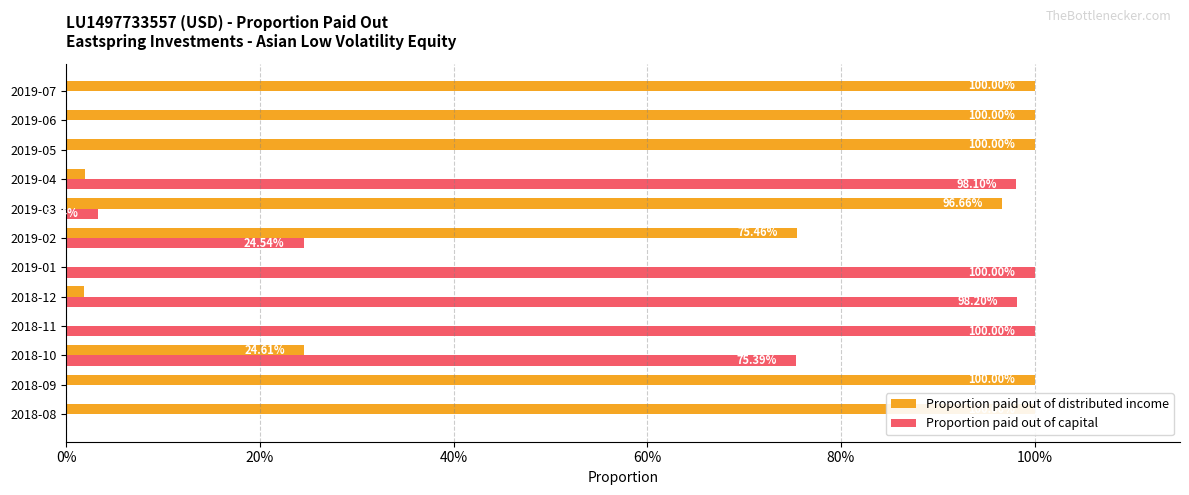

True or false: Proportion paid out of distributed income has a value of 1.8 at 2019-07.

False